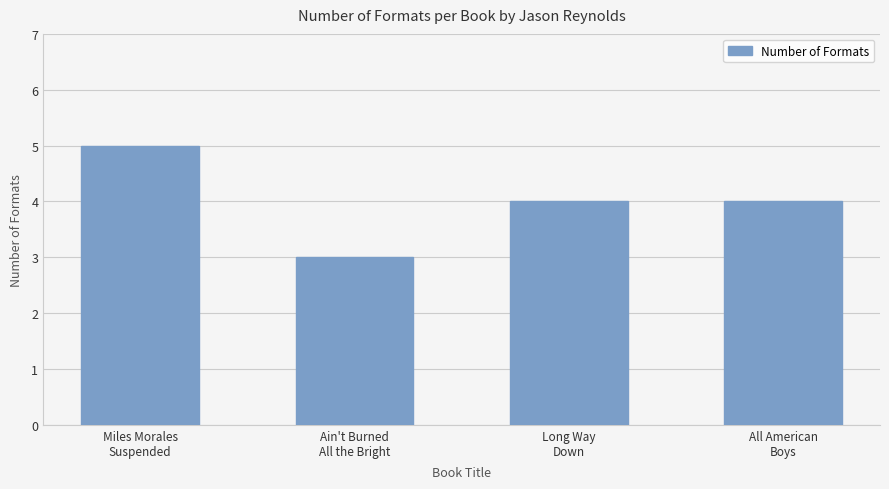

What is the greatest value displayed?

5